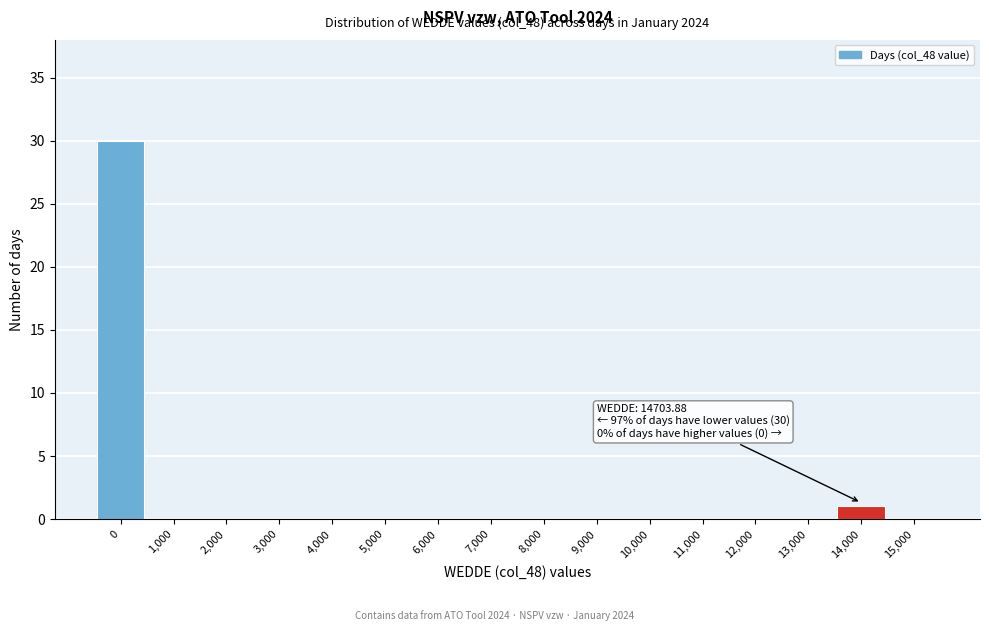

Reading left to right, list all the values displayed in this chart.

0=30	1,000=0	2,000=0	3,000=0	4,000=0	5,000=0	6,000=0	7,000=0	8,000=0	9,000=0	10,000=0	11,000=0	12,000=0	13,000=0	14,000=1	15,000=0